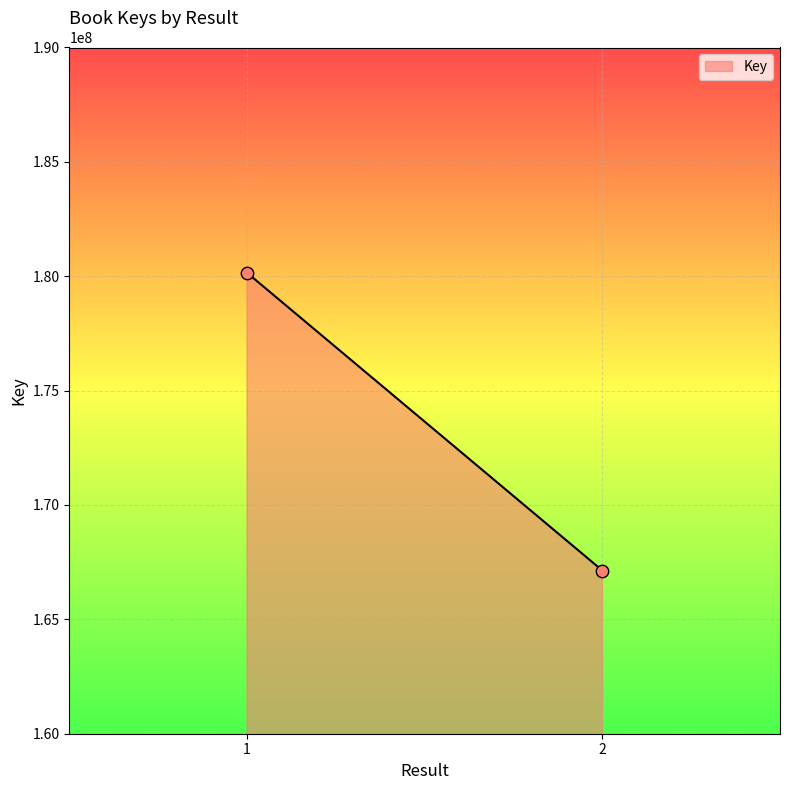

What is the range of Y values (max minus min)?

13014612